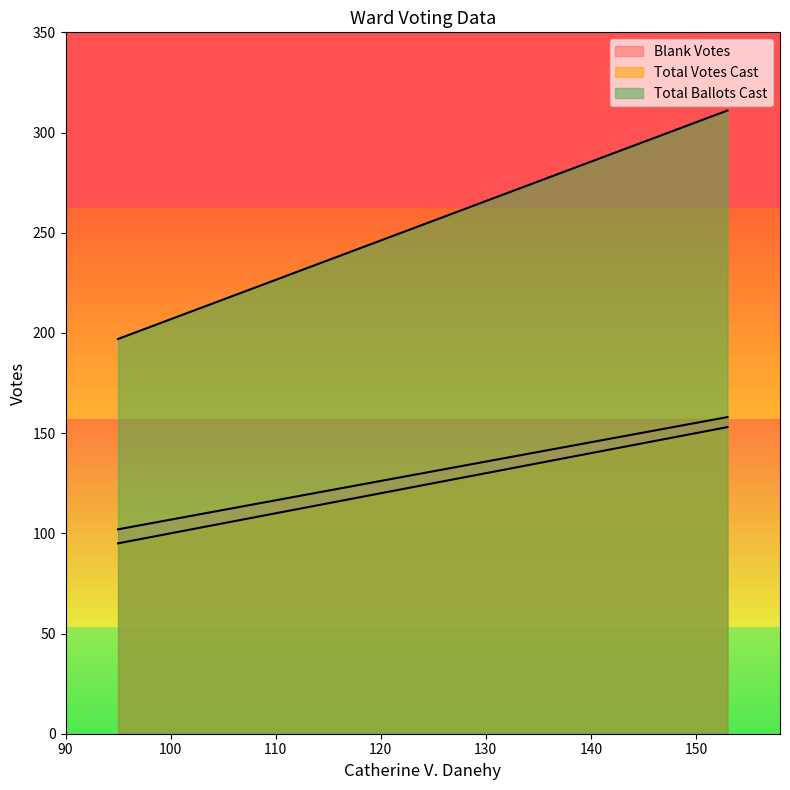

Which has a higher value, 95 or 153?

153